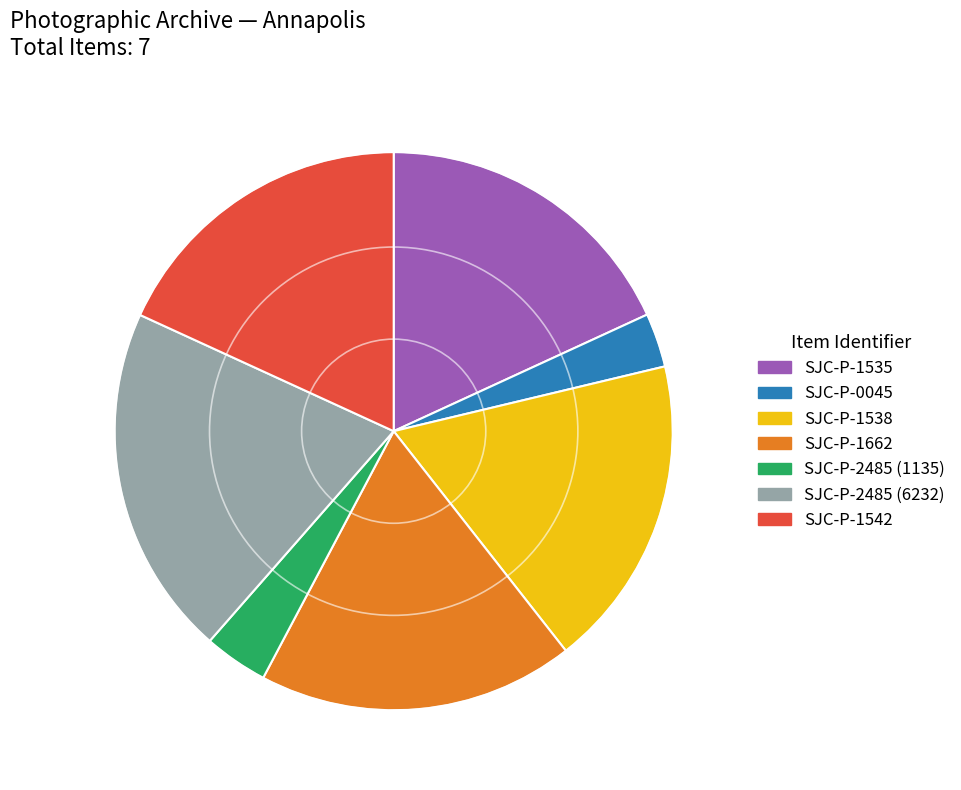

Does SJC-P-2485 (6232) account for over 50% of the chart?

No